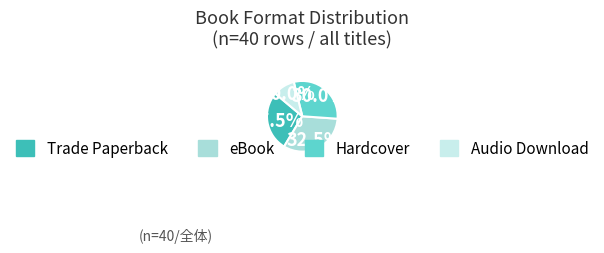

Count the number of slices in the pie.

4